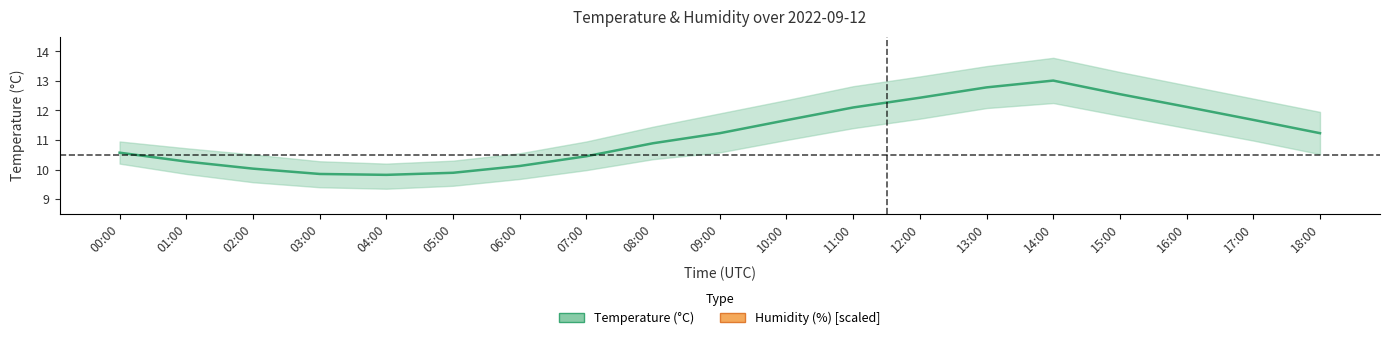

What are all the series names shown in the legend?

temperature, humidity